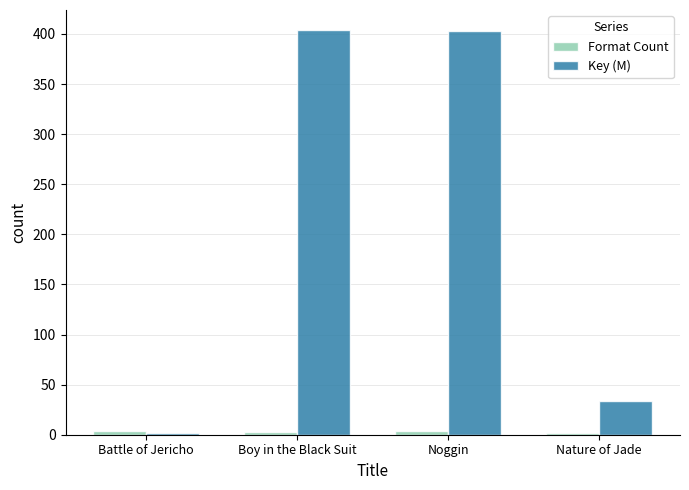

How many groups of bars are there?

4